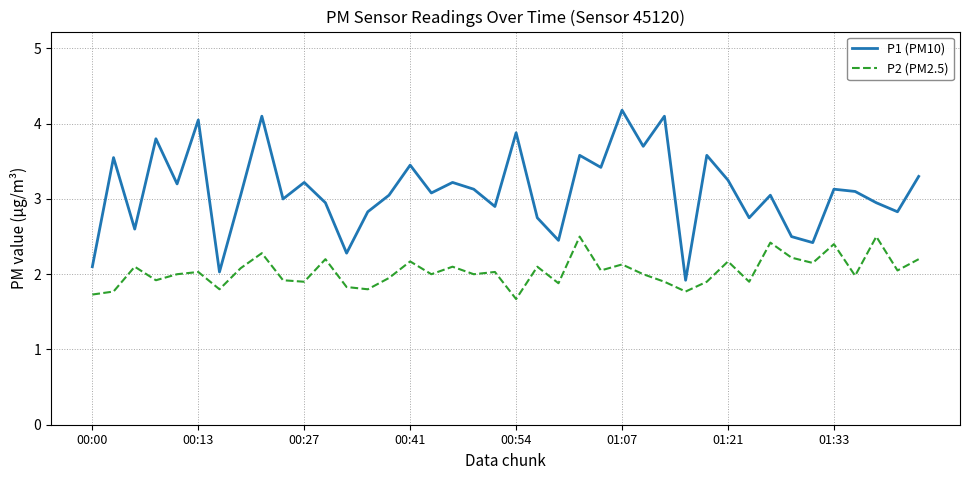

Which series has the largest range (max minus min)?

P1 (PM10)